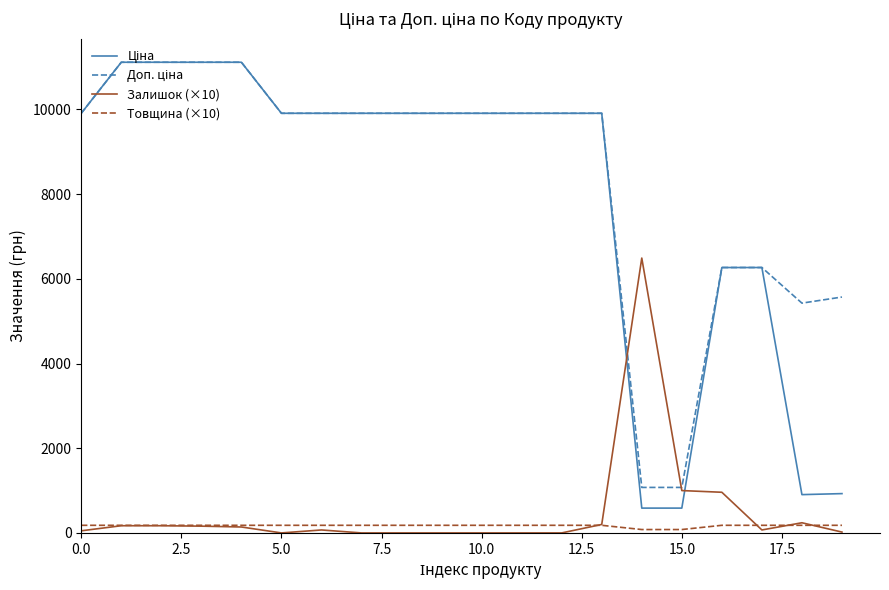

How many lines are shown in the chart?

4